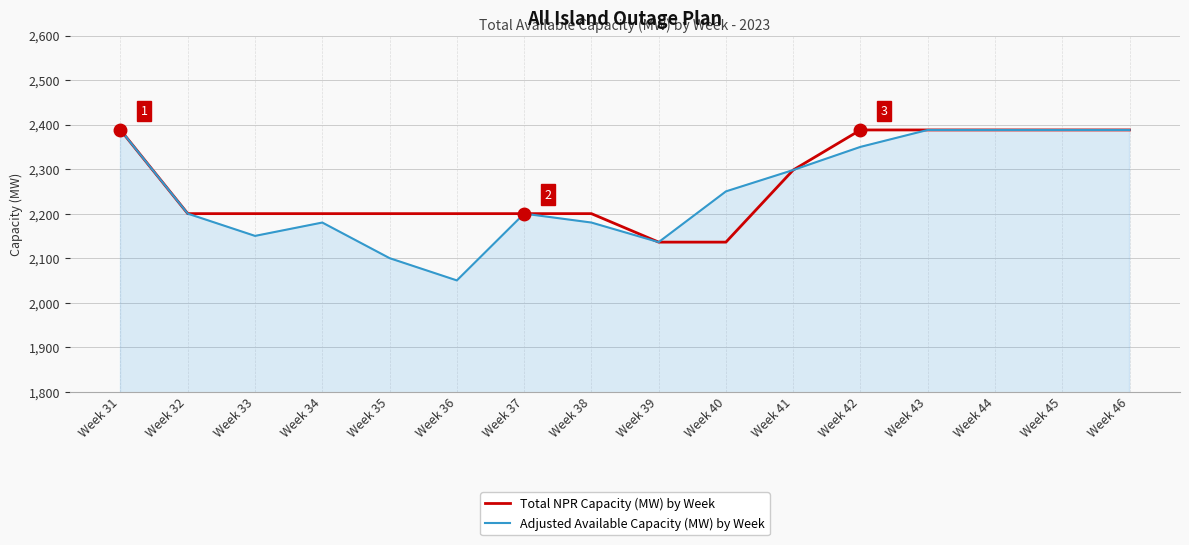

What is the difference between the maximum and minimum values in the Total NPR Capacity (MW) by Week series?

252